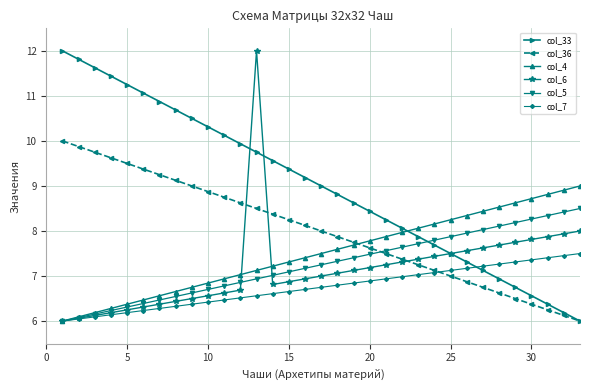

True or false: col_4 and col_6 intersect in this chart.

True